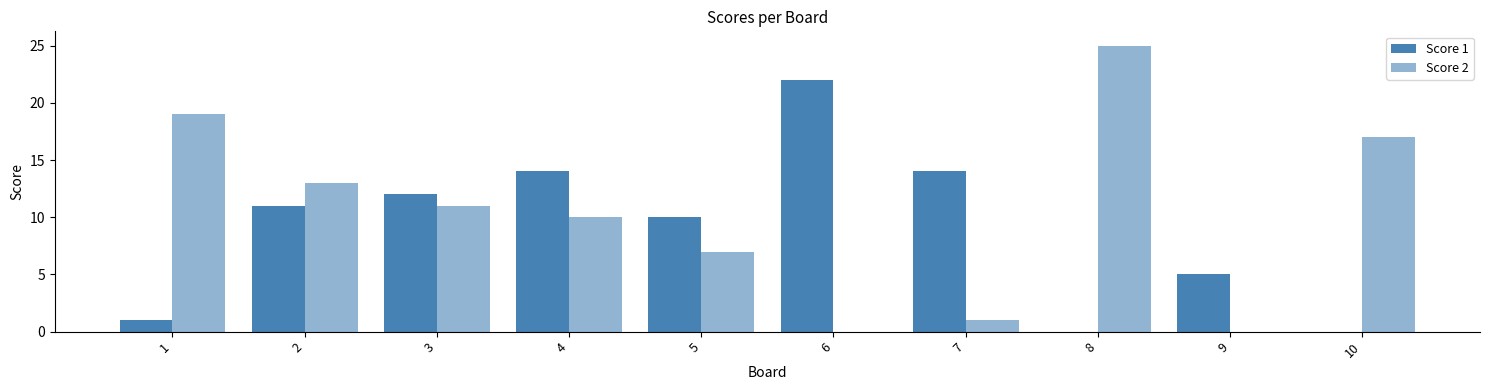

Count the number of categories in the chart.

10